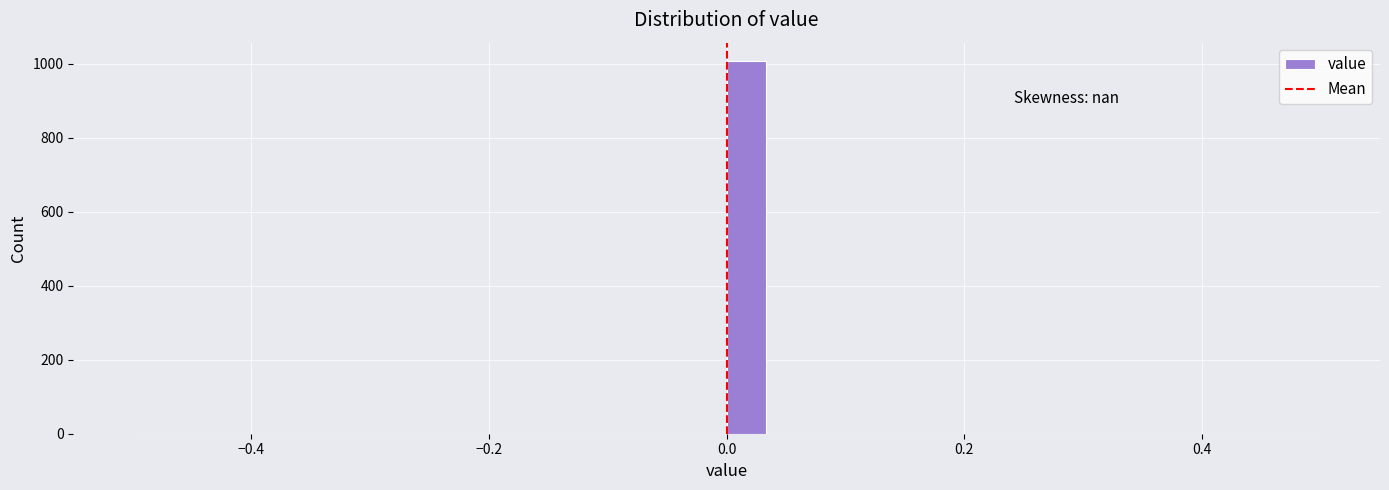

Around what value on the x-axis is the tallest bar? Give the approximate position of its centre, as read against the axis.

0.02